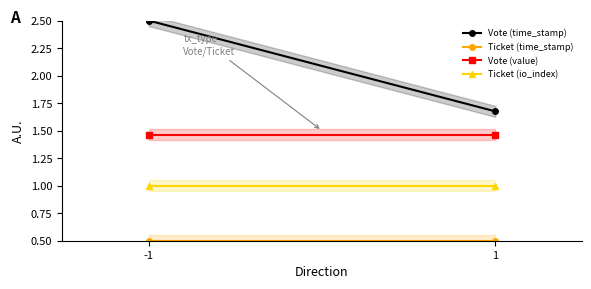

List the labels in order of Ticket (io_index) value, largest first.

-1, 1